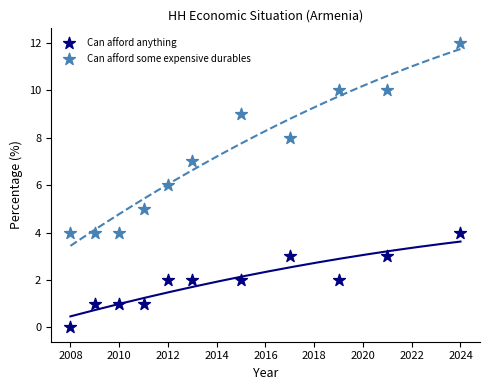

Across all data points, what is the range of X values (max minus min)?

16